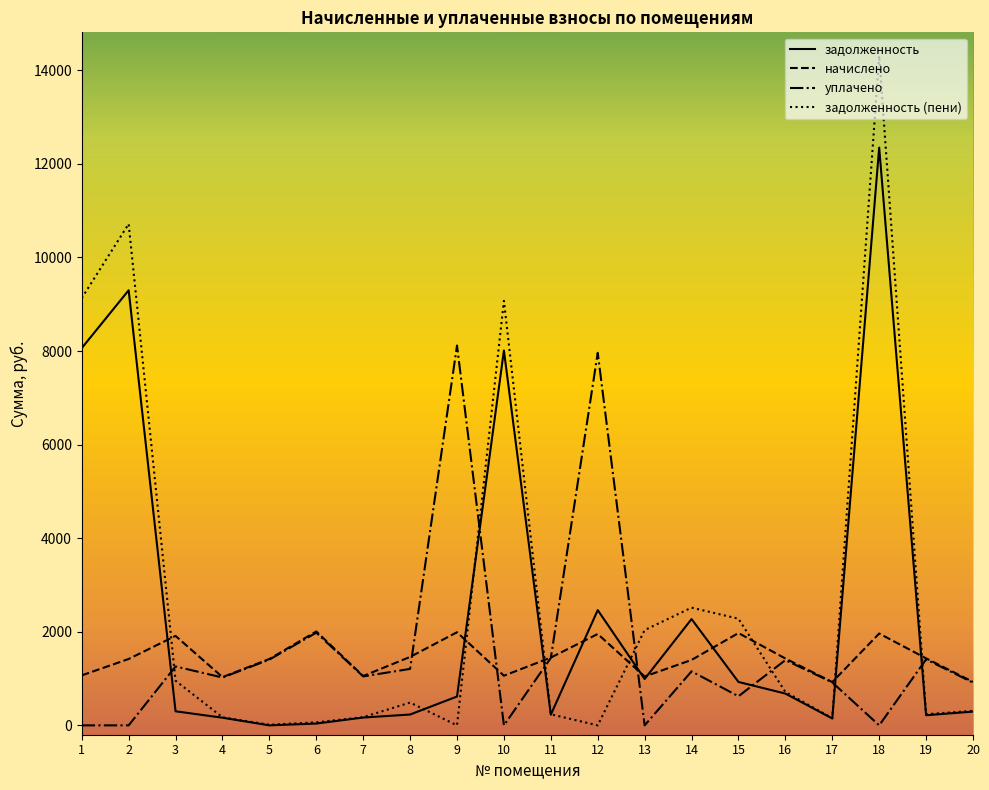

How many intersections are there between задолженность (пени) and уплачено?

7